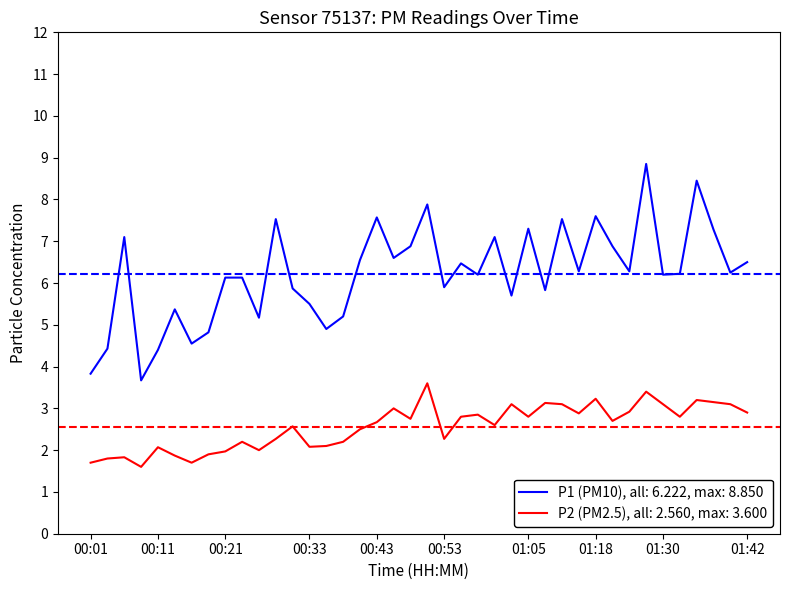

What is the difference between the maximum and minimum values in the P2 (PM2.5), all: 2.560, max: 3.600 series?

2.0